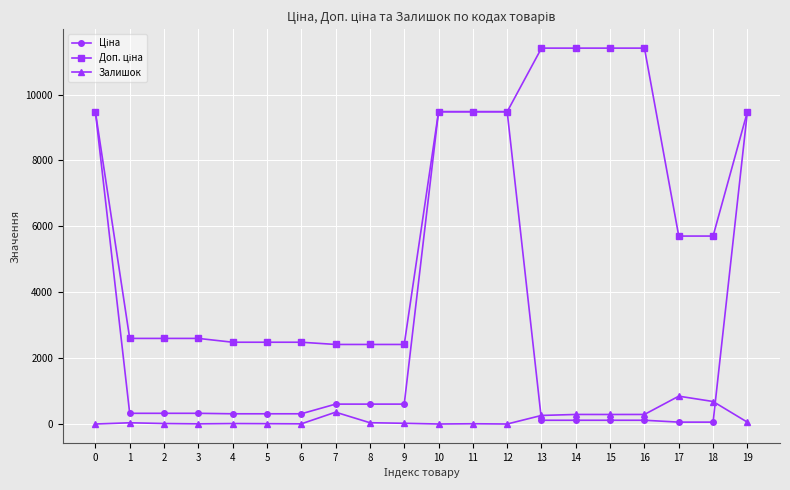

What is the spread (max minus min) of values at 7?

2055.8